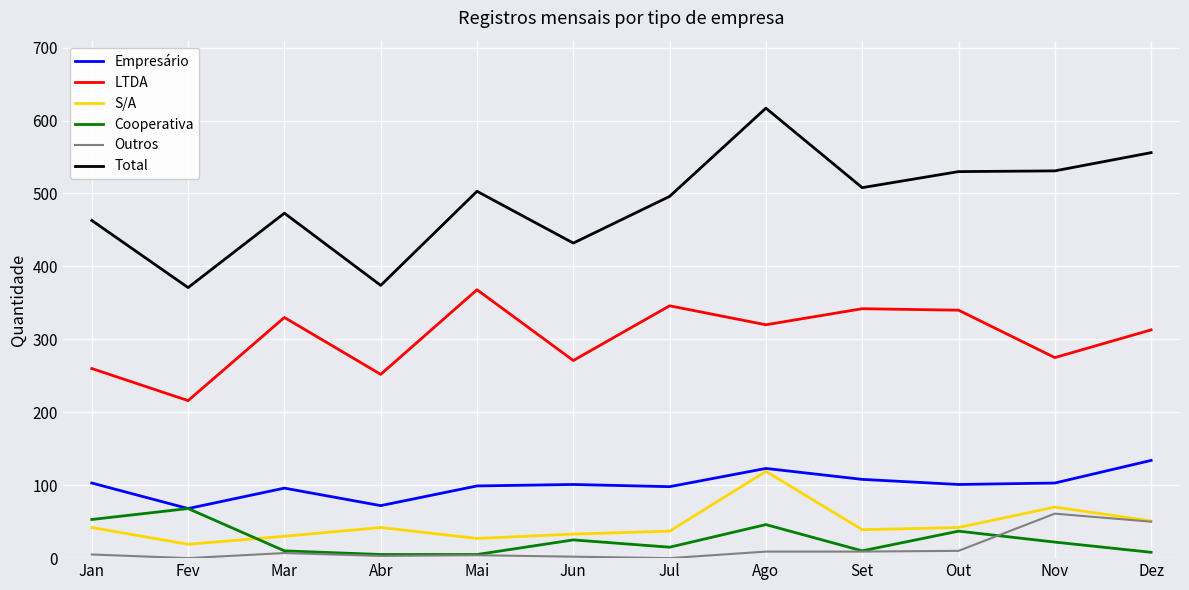

True or false: Total and LTDA intersect in this chart.

False